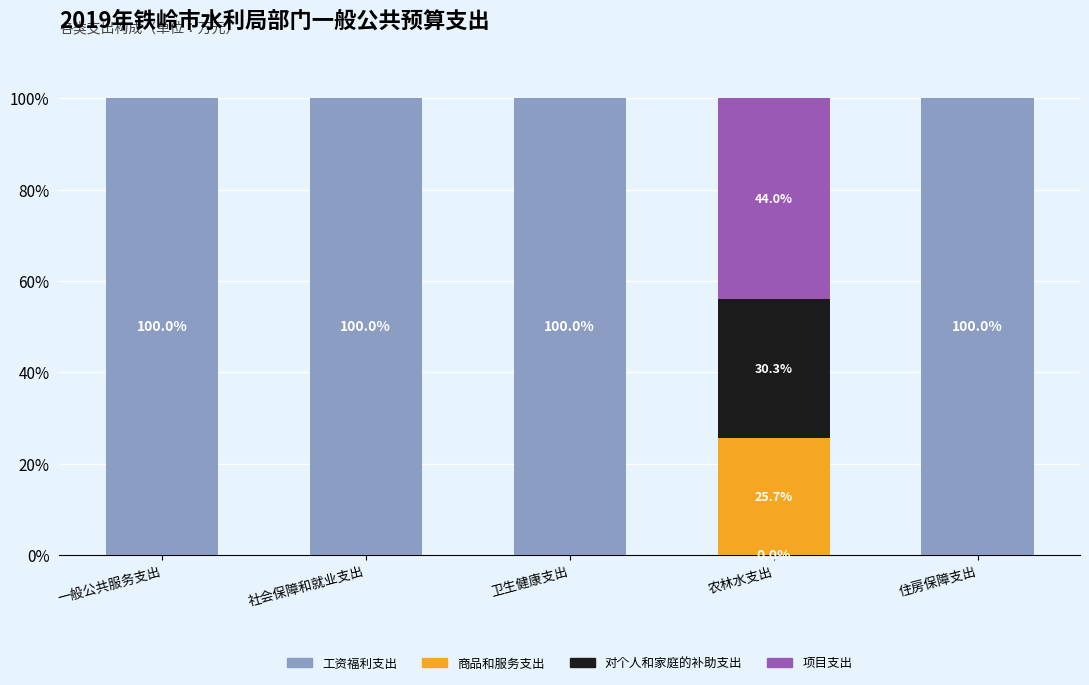

What is the maximum value for 工资福利支出?

100.0